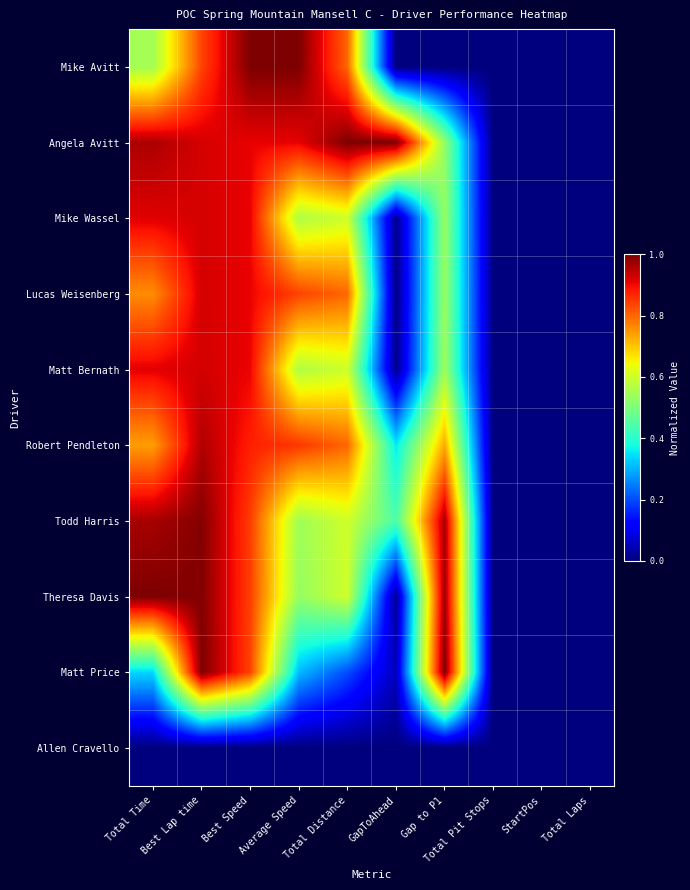

Between Best Lap time and Average Speed, which is larger?

Average Speed